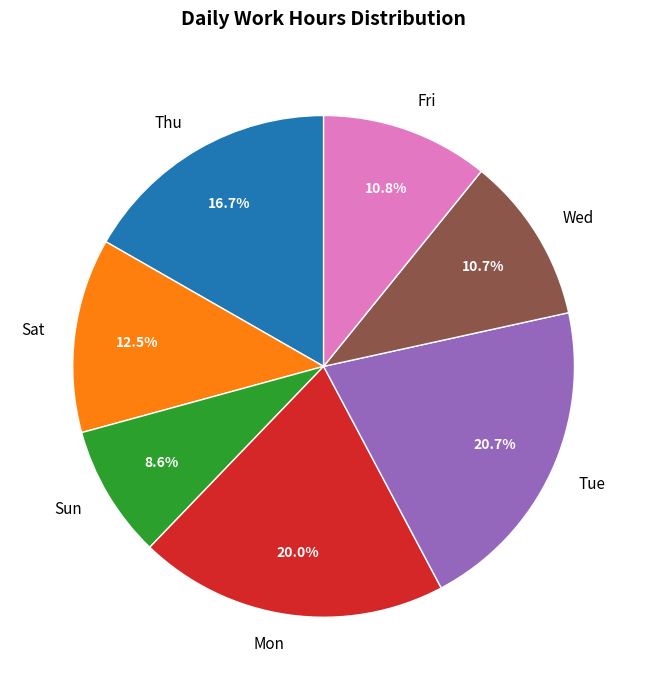

Combined, do Wed and Sat account for over 50%?

No